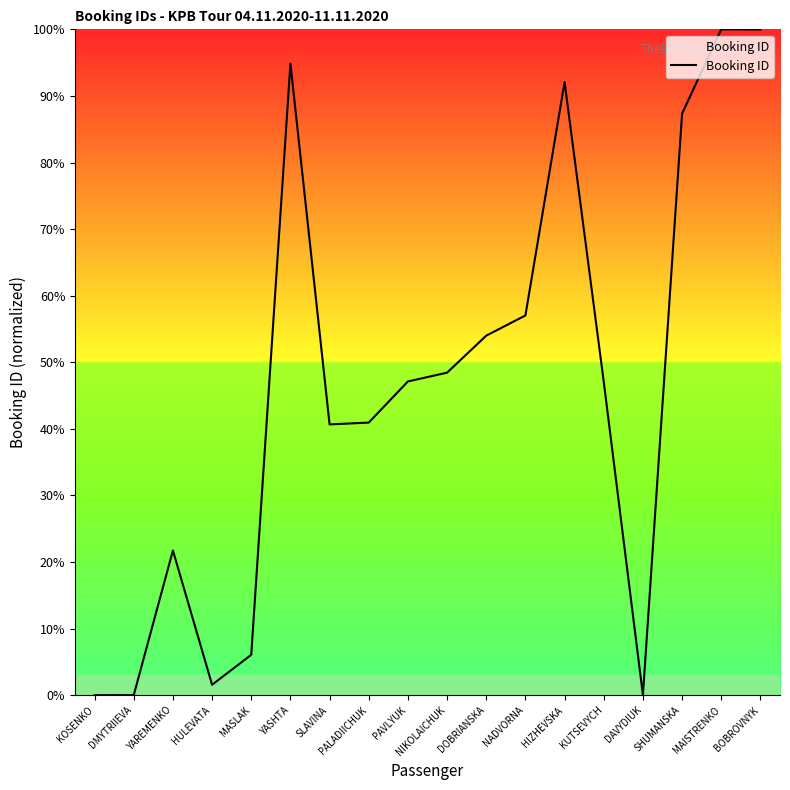

What is the difference between the second highest and minimum values?

100.0